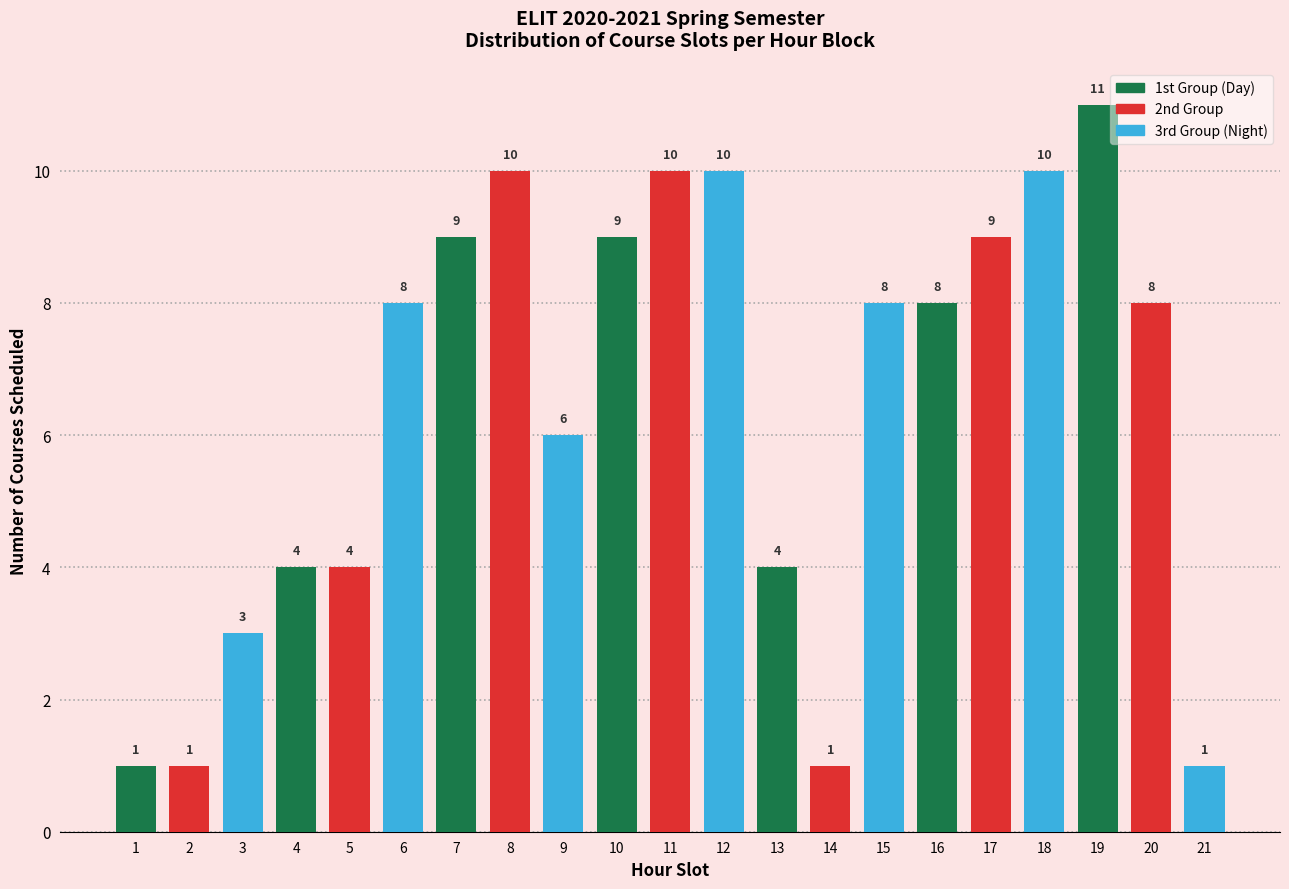

Reading left to right, extract all data points from this chart.

1=1	2=1	3=3	4=4	5=4	6=8	7=9	8=10	9=6	10=9	11=10	12=10	13=4	14=1	15=8	16=8	17=9	18=10	19=11	20=8	21=1